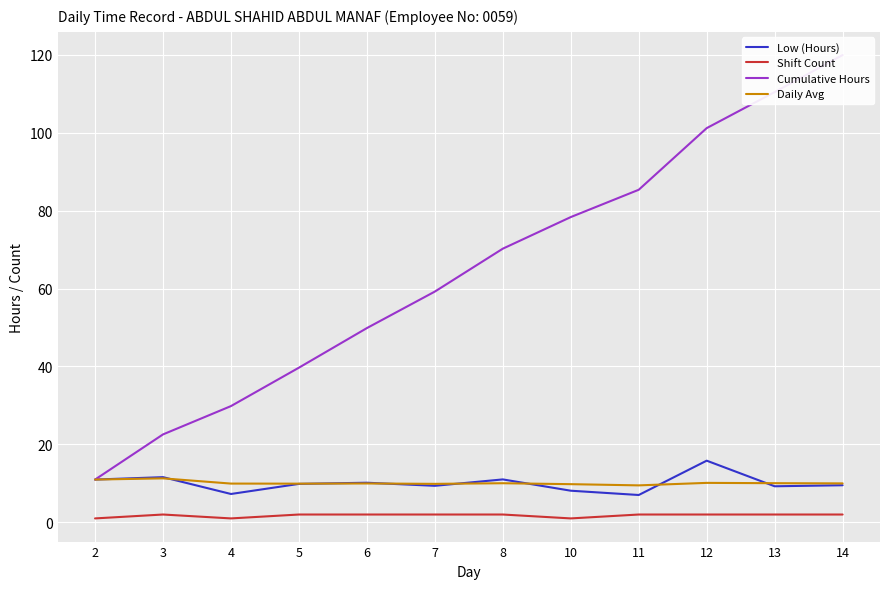

Rank the series by their maximum value, from lowest to highest.

Shift Count, Daily Avg, Low (Hours), Cumulative Hours